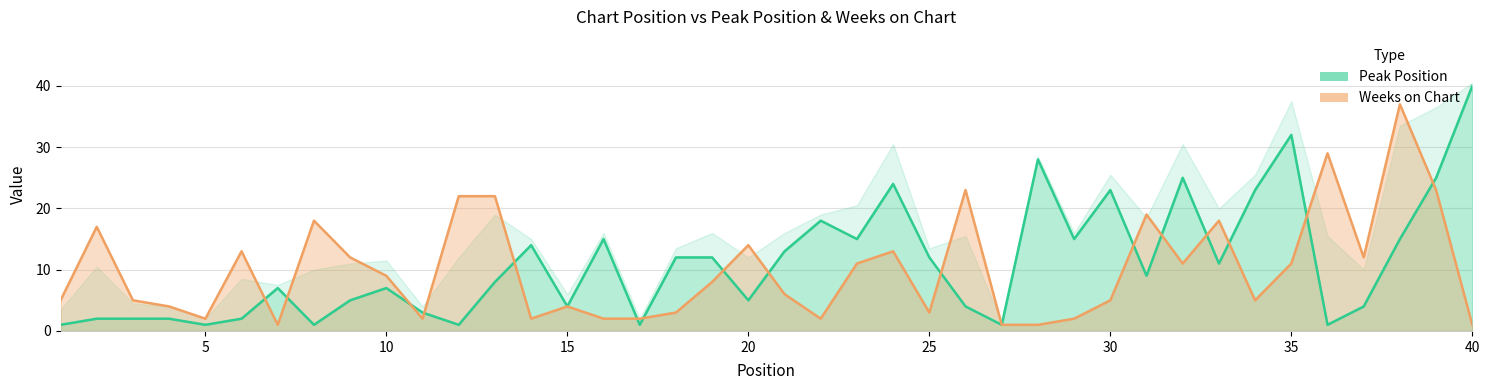

The Weeks on Chart series shows 3 at 11. True or false?

False